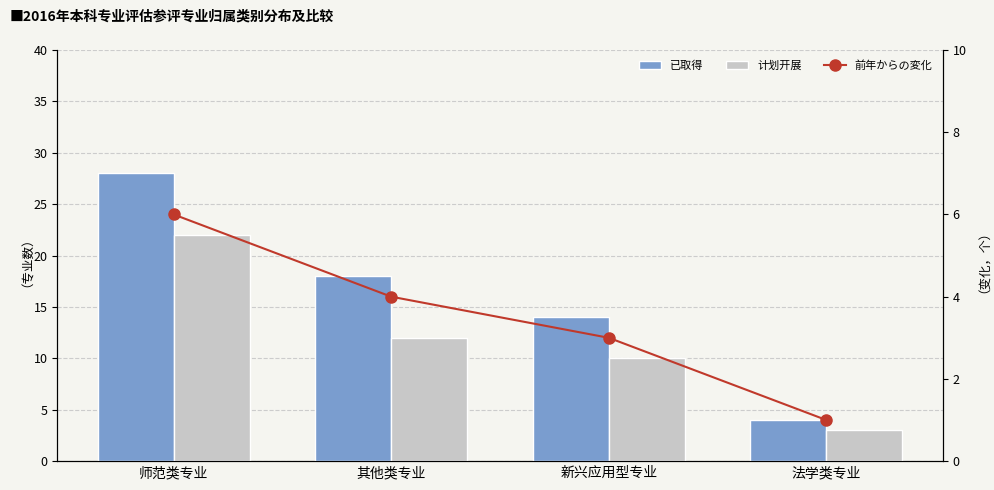

Rank the series by their maximum value, from lowest to highest.

前年からの変化, 计划开展, 已取得